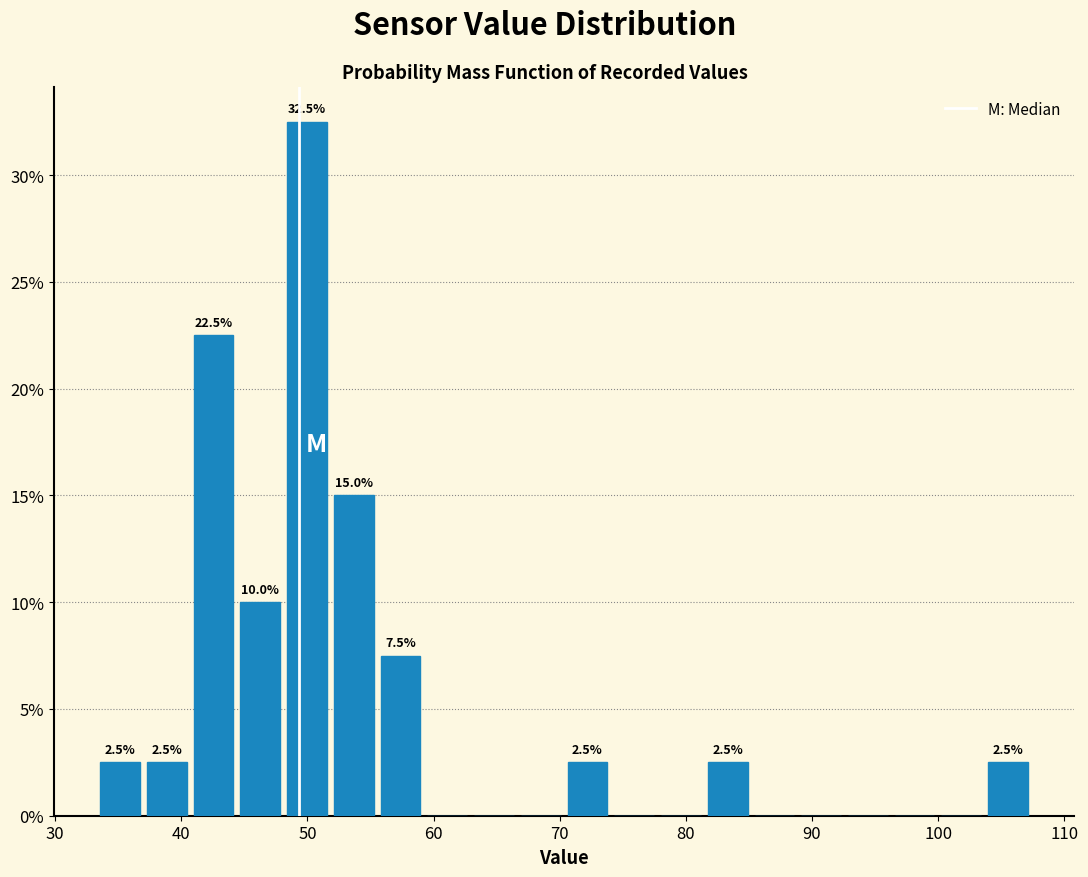

Read against the x-axis, roughly where is the centre of the tallest bar?

50